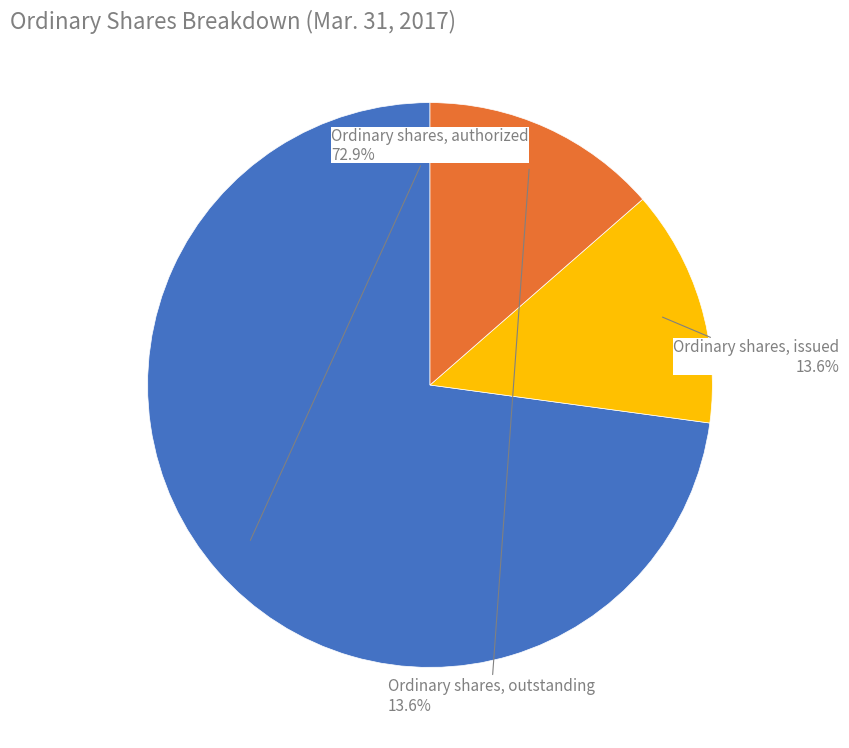

Is there a majority slice in this chart?

Yes